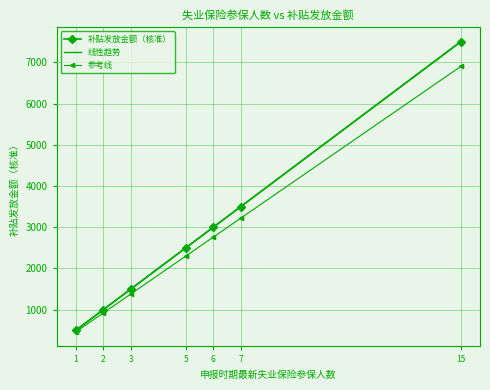

True or false: 补贴发放金额（核准） has more than 2 interior local peaks.

False